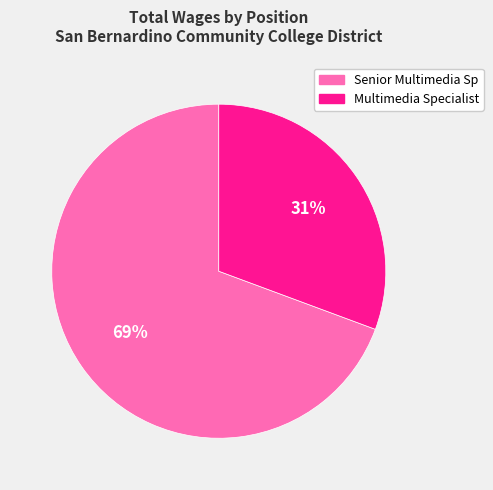

To the nearest percent, what is the average slice percentage?

50%